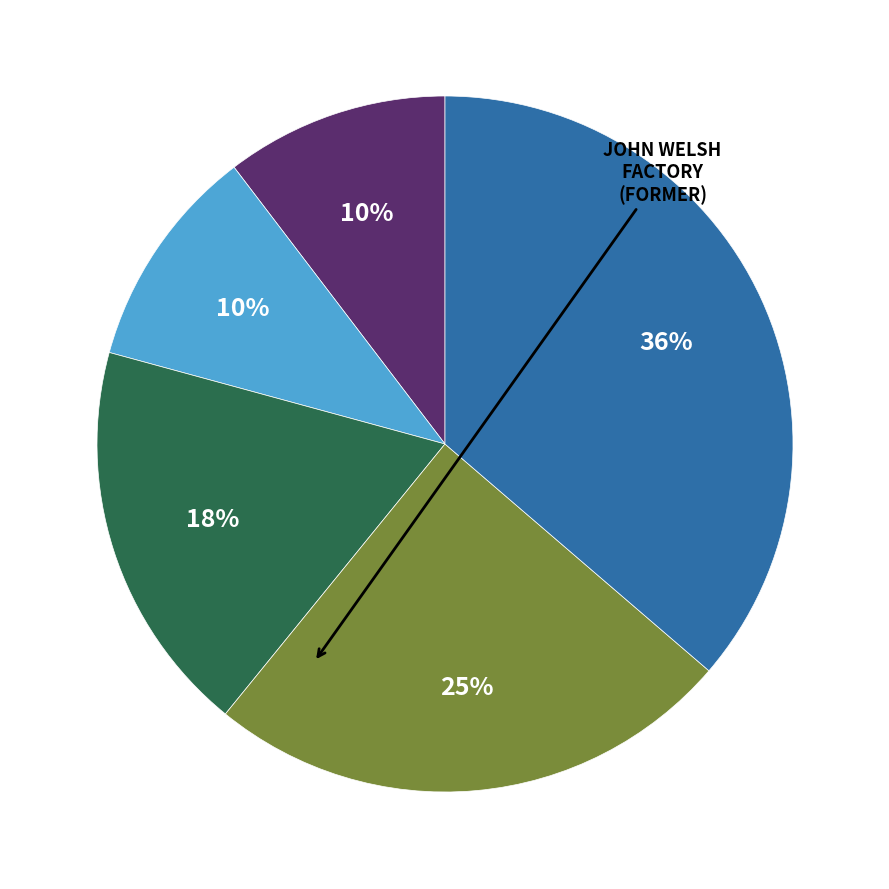

To the nearest percent, what is the average slice percentage?

20%